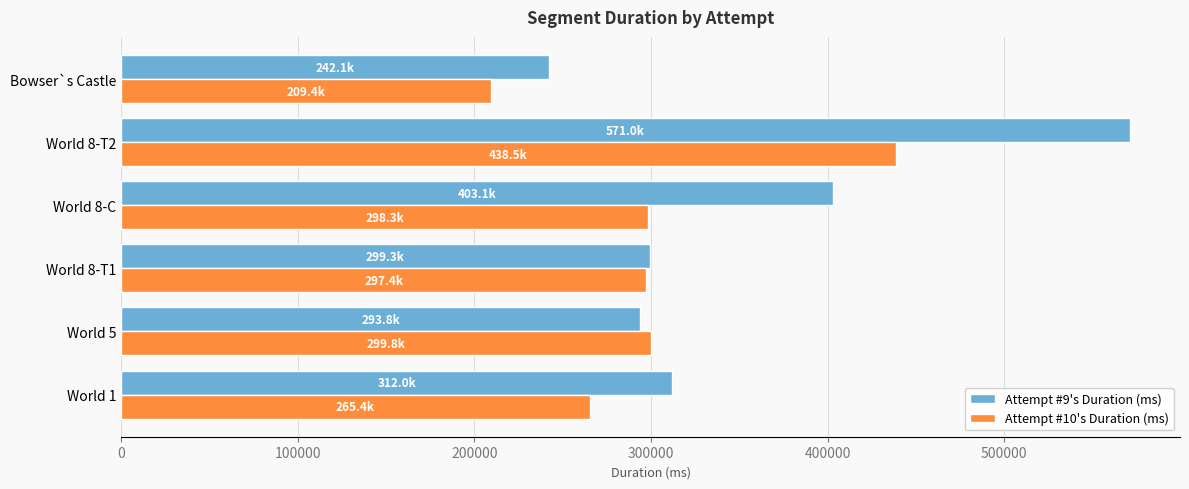

Which label corresponds to the largest value in the chart?

World 8-T2